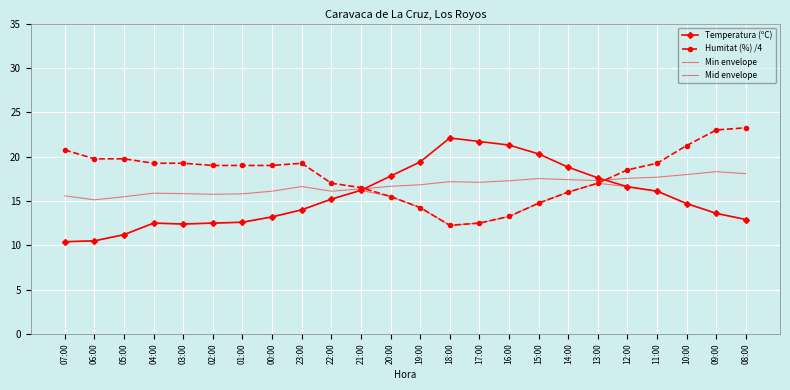

What is the value of the Temperatura (ºC) point at the 12th from the left?

17.8